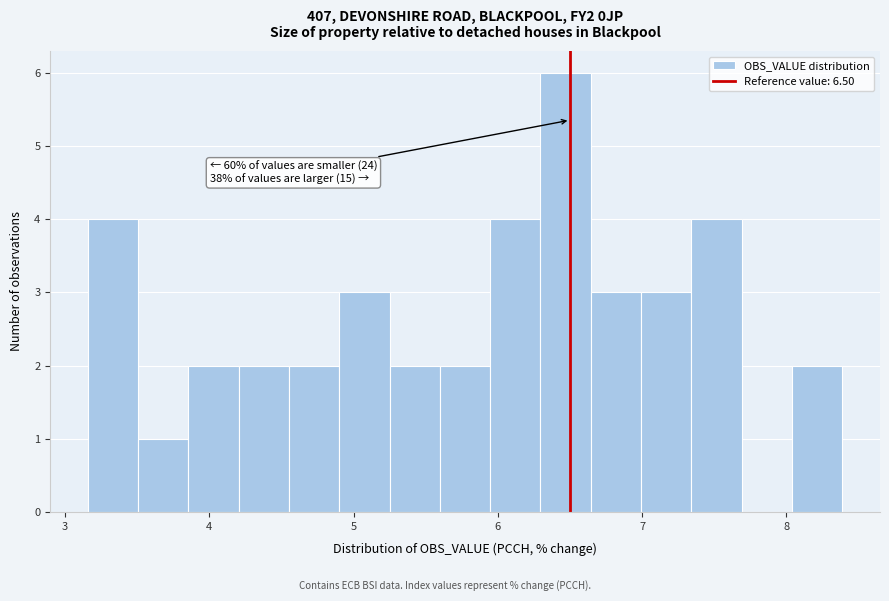

Around what value on the x-axis is the tallest bar? Give the approximate position of its centre, as read against the axis.

6.5